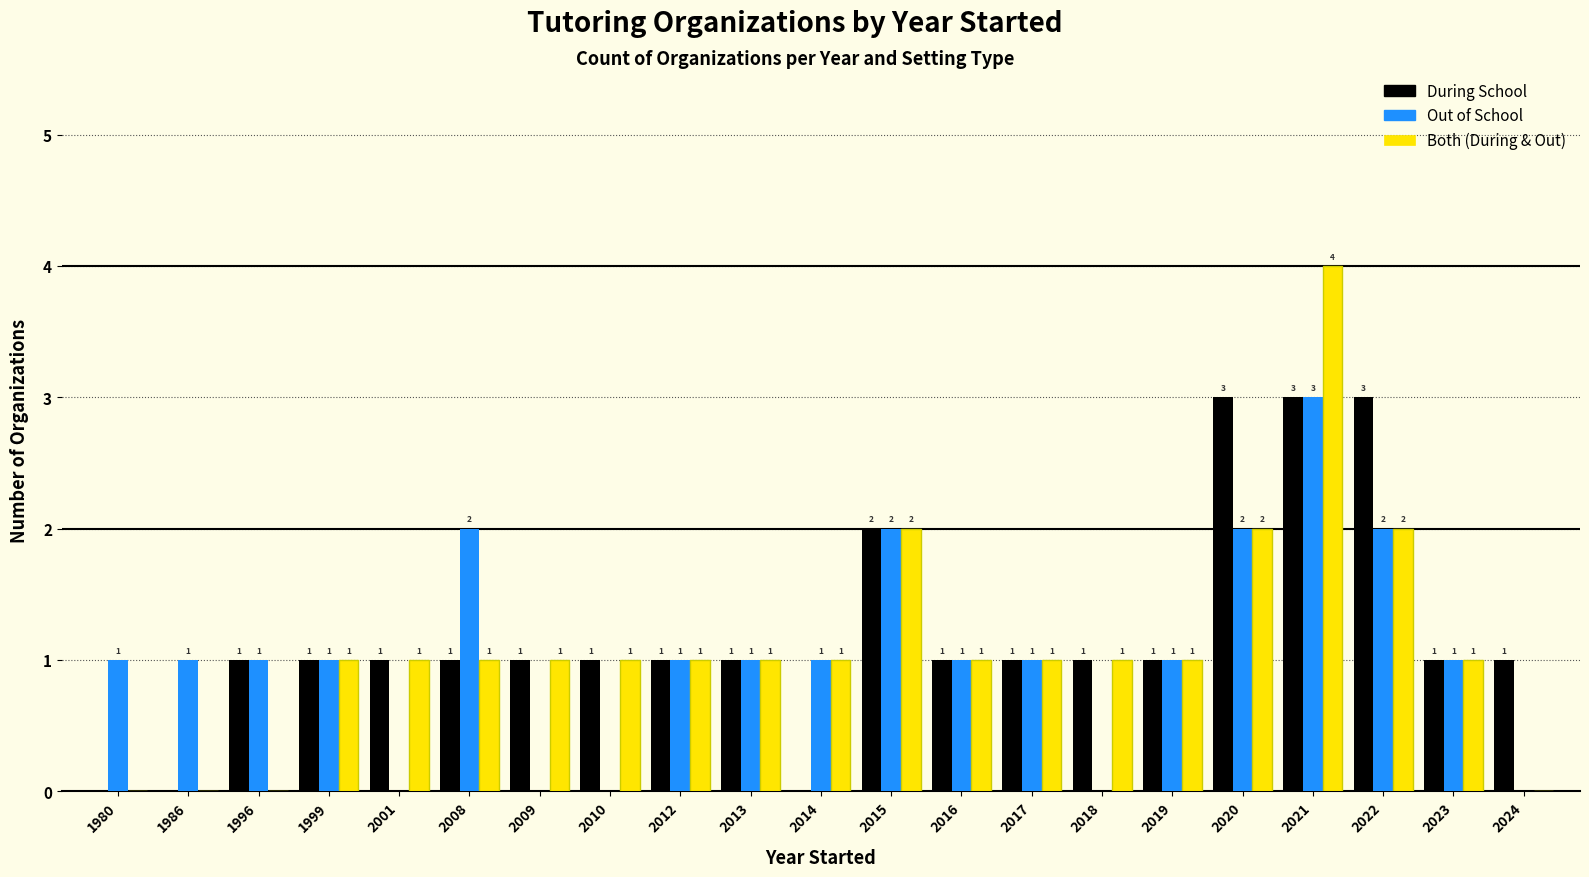

At which category is the sum across all series the highest?

2021